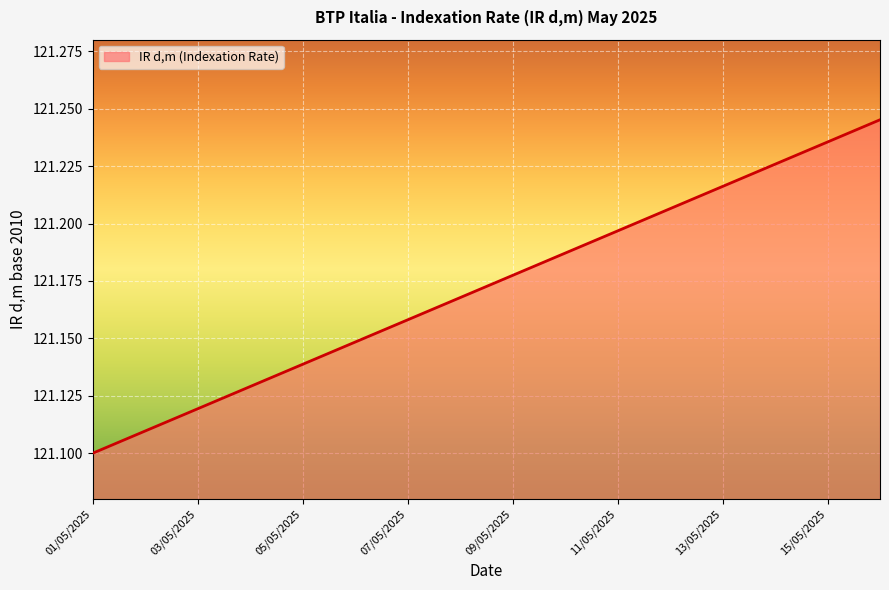

List the labels in order of value, largest first.

16/05/2025, 15/05/2025, 14/05/2025, 13/05/2025, 12/05/2025, 11/05/2025, 10/05/2025, 09/05/2025, 08/05/2025, 07/05/2025, 06/05/2025, 05/05/2025, 04/05/2025, 03/05/2025, 02/05/2025, 01/05/2025